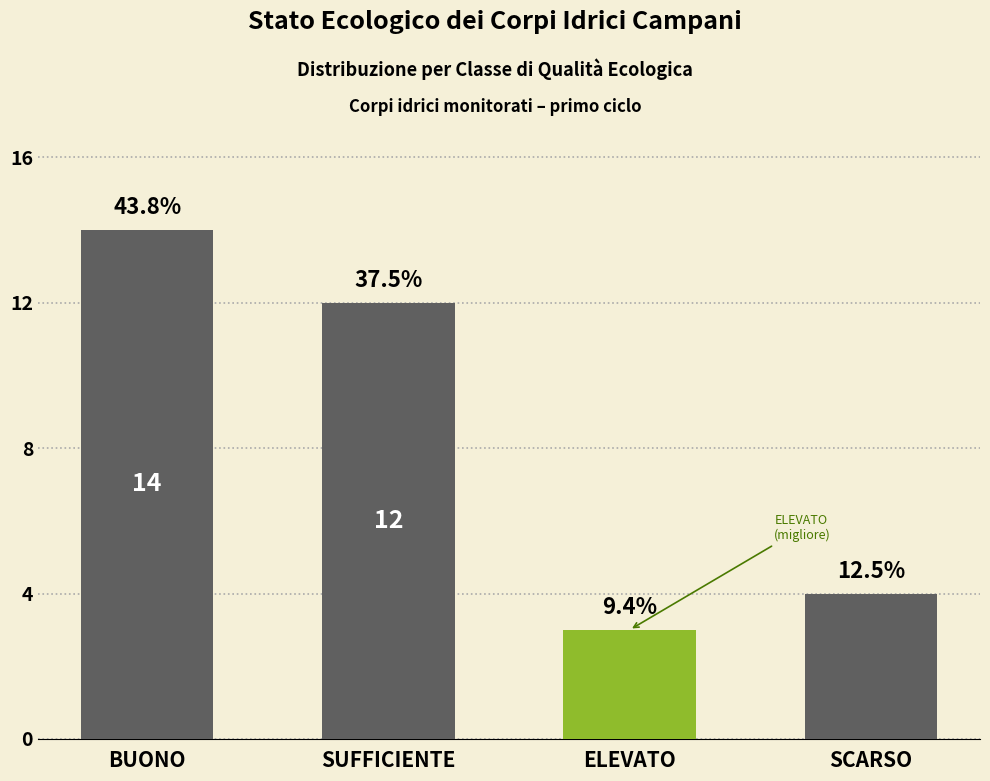

Does the chart contain any negative values?

No